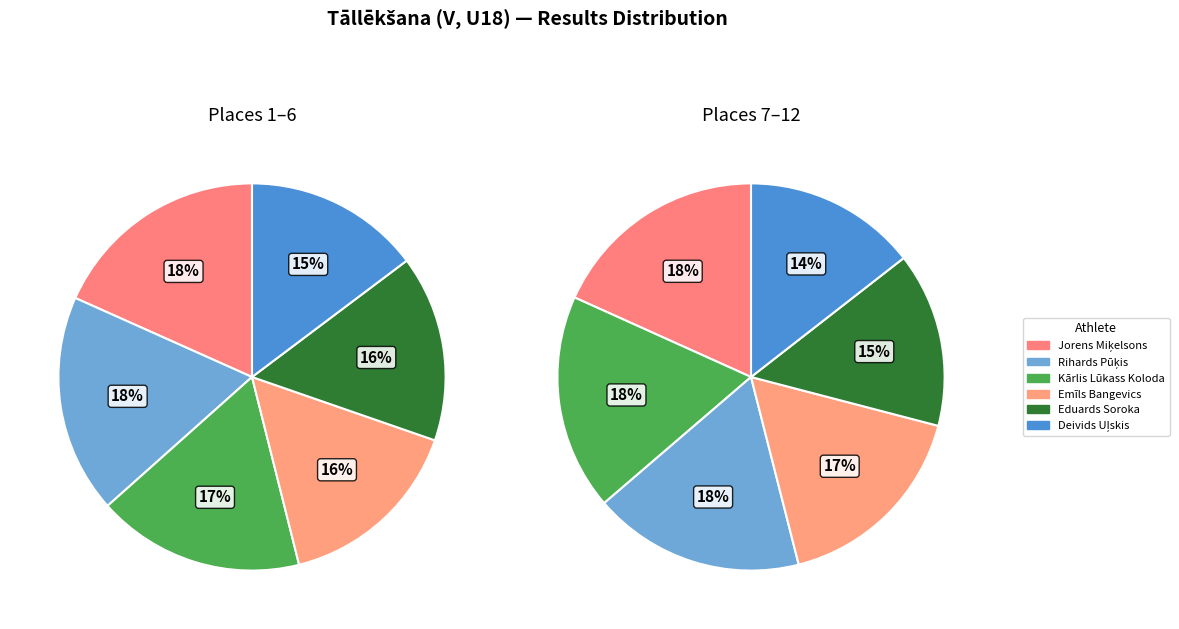

What portion of the pie excludes 4?

84.4%